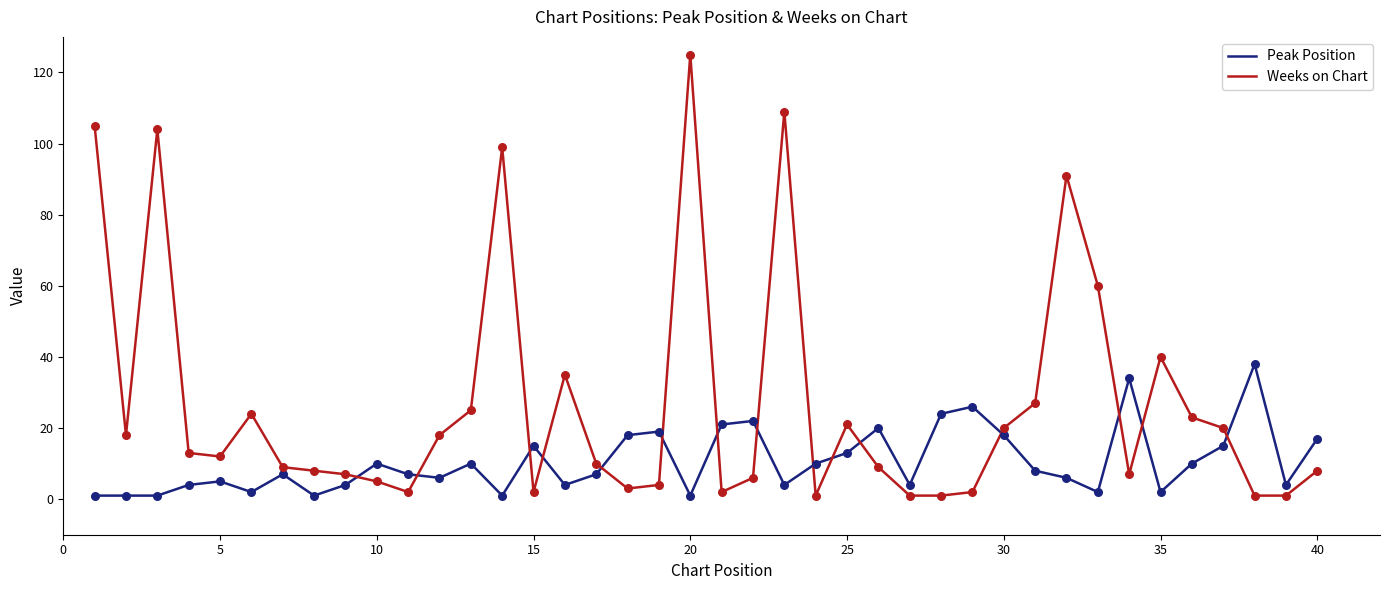

Which series has the largest total across all categories?

Weeks on Chart